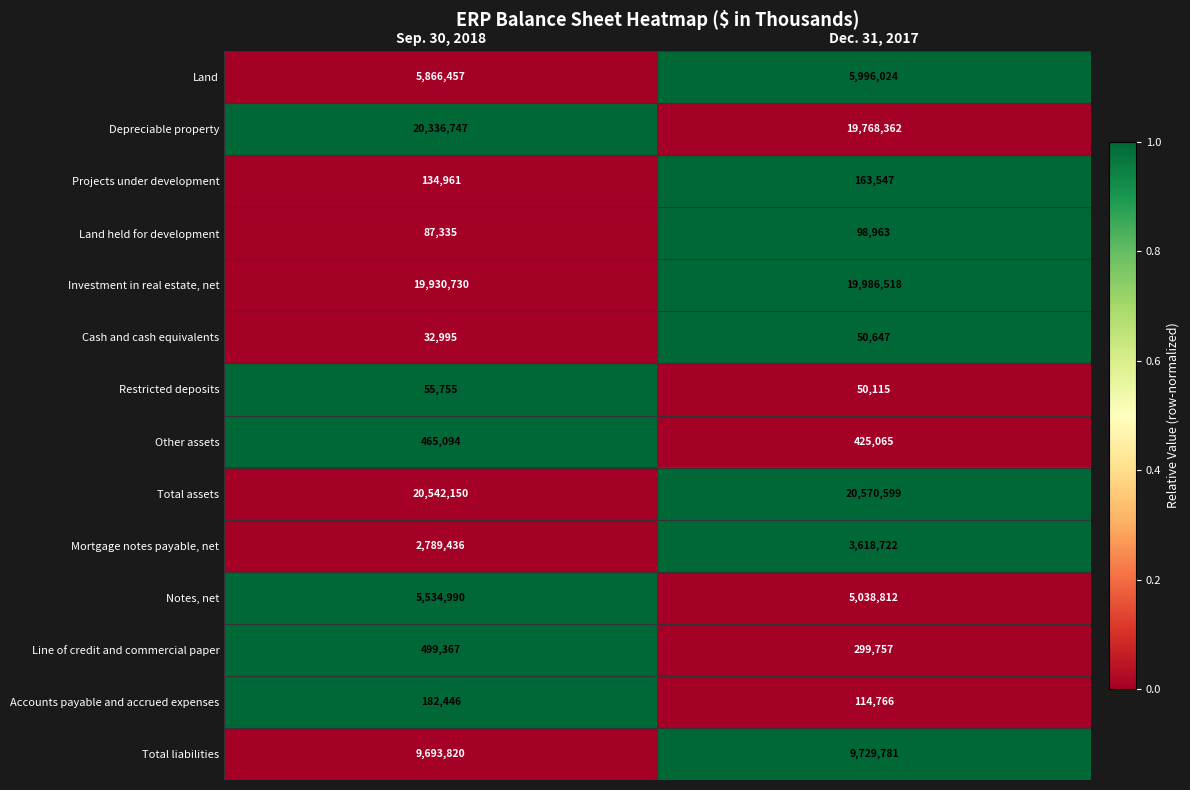

Between Sep. 30, 2018 and Dec. 31, 2017, which series saw the biggest shift?

Mortgage notes payable, net